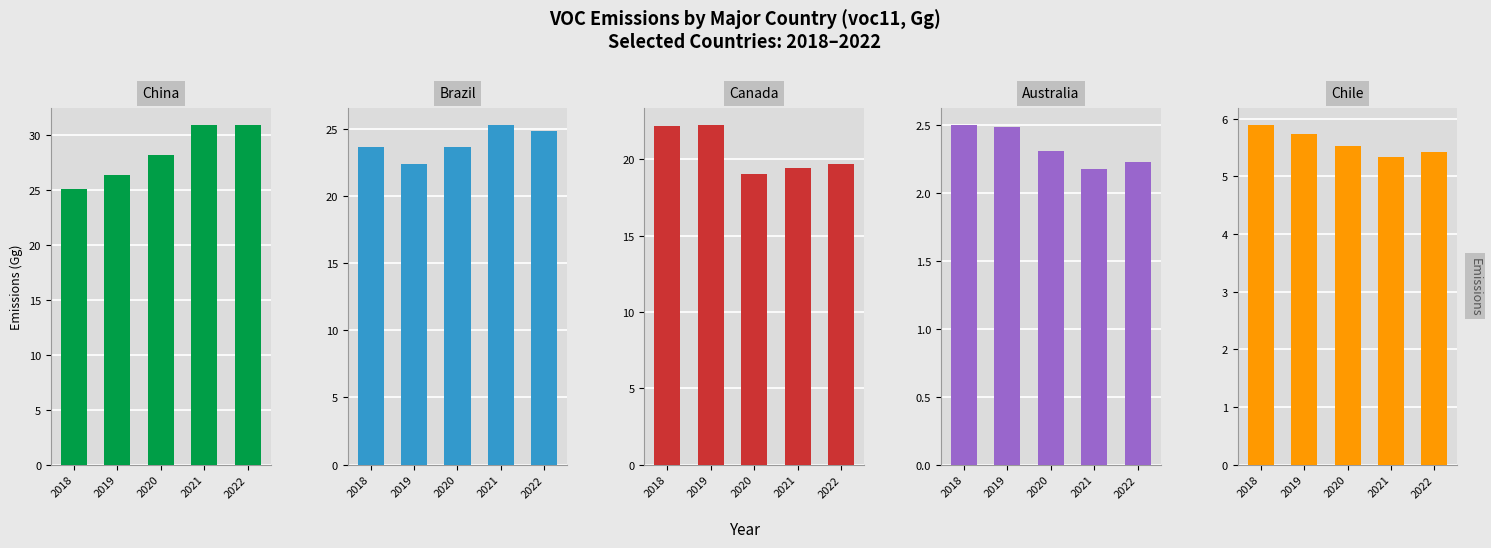

At which category is the sum across all series the highest?

2021